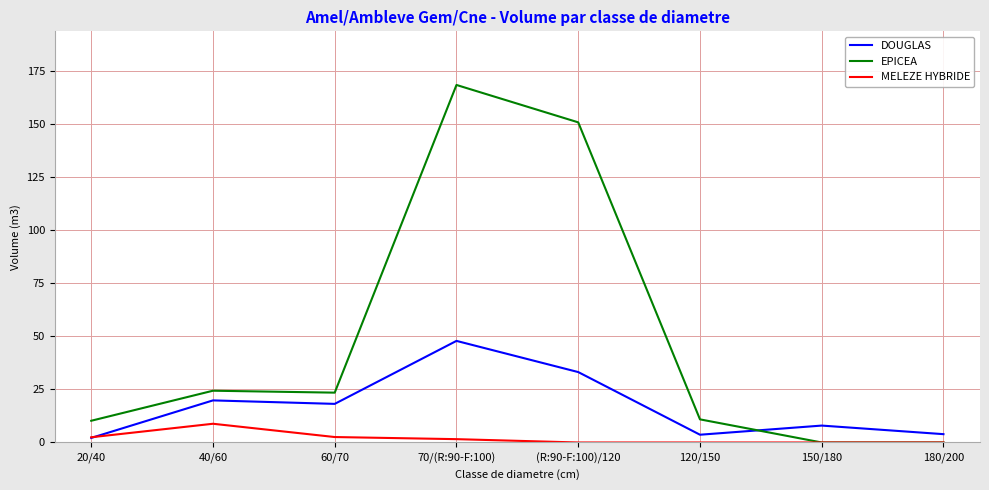

Where is the first local maximum for MELEZE HYBRIDE?

40/60